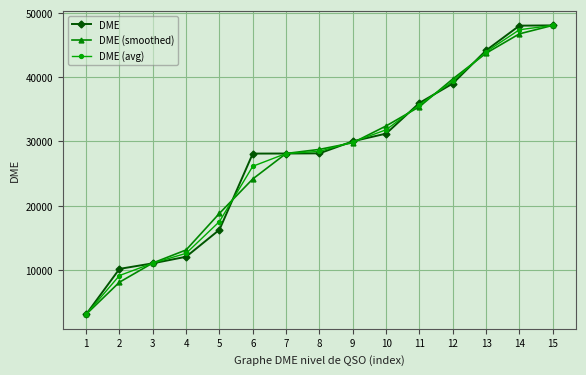

Is this an area chart (filled region under the line)?

No